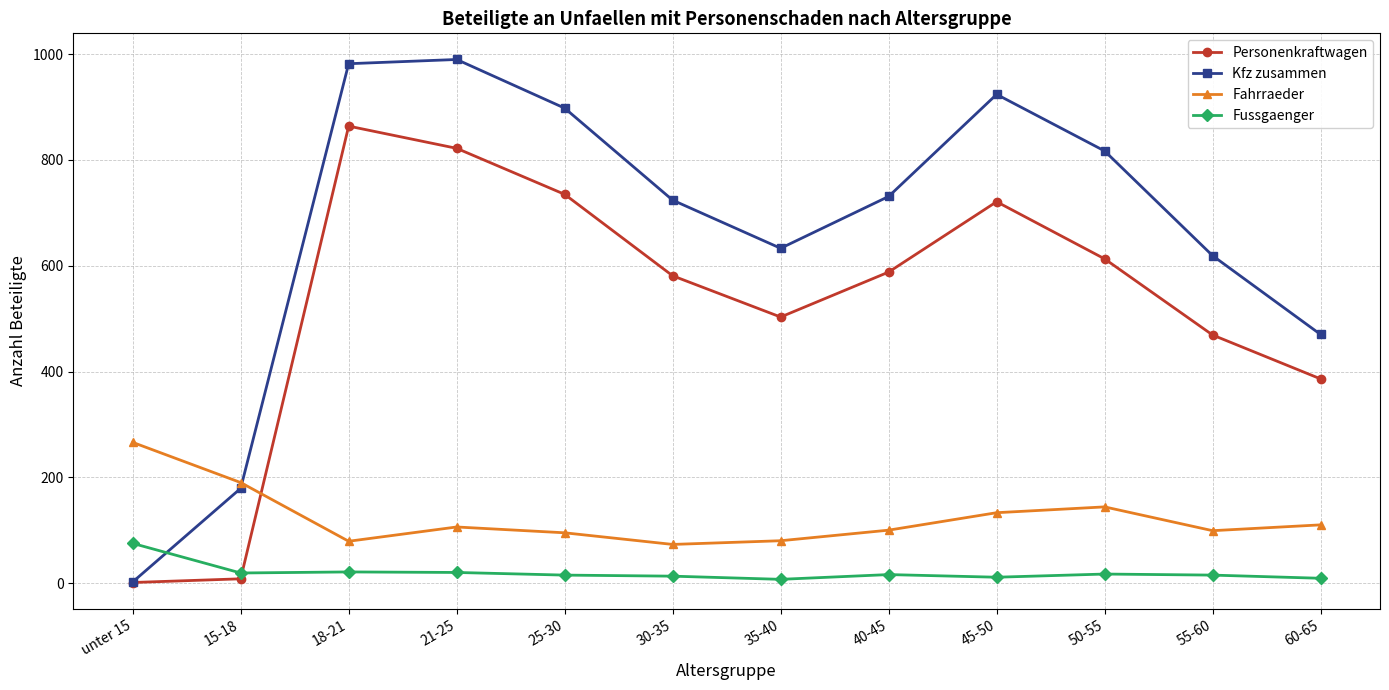

At which category does Personenkraftwagen reach its first local peak?

18-21